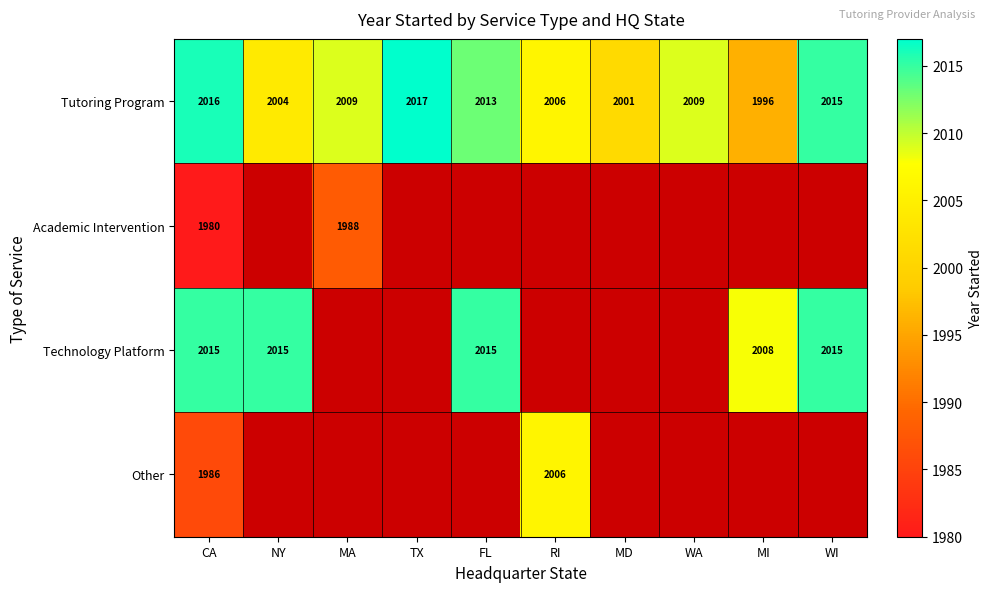

How many values in the Tutoring Program series are below 2009?

4